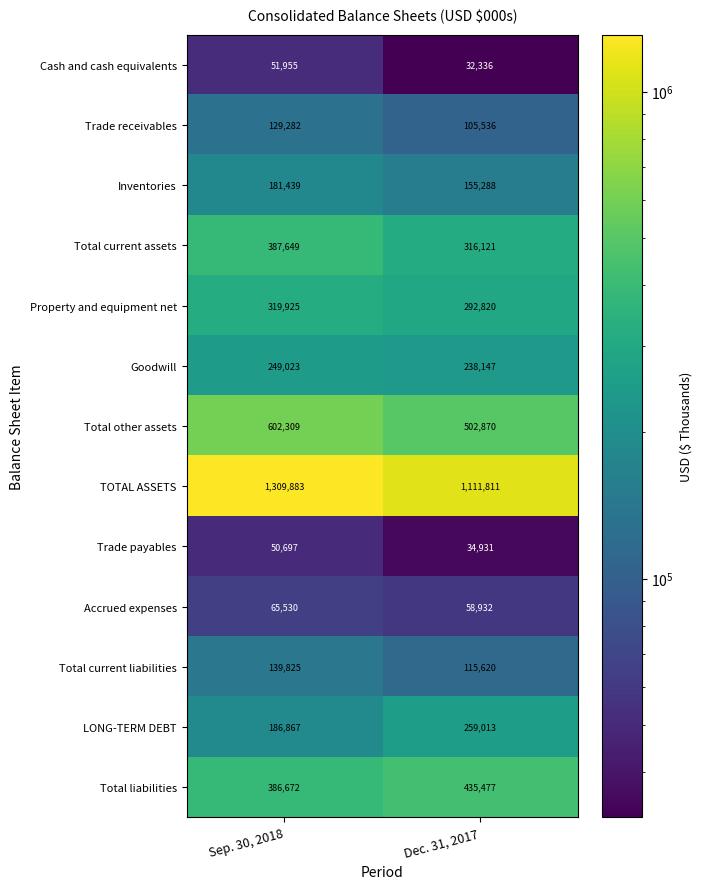

At which label does TOTAL ASSETS reach its peak?

Sep. 30, 2018